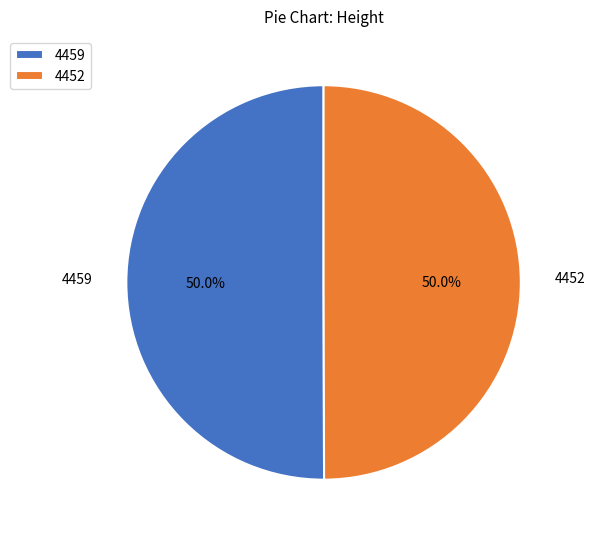

How many slices are in this pie chart?

2